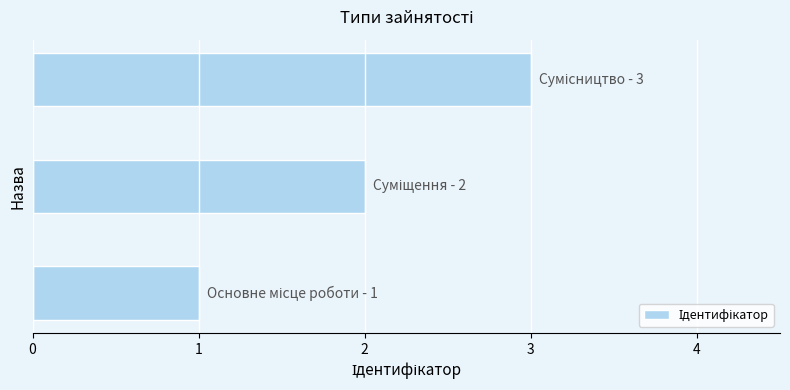

What is the minimum value shown in the chart?

1